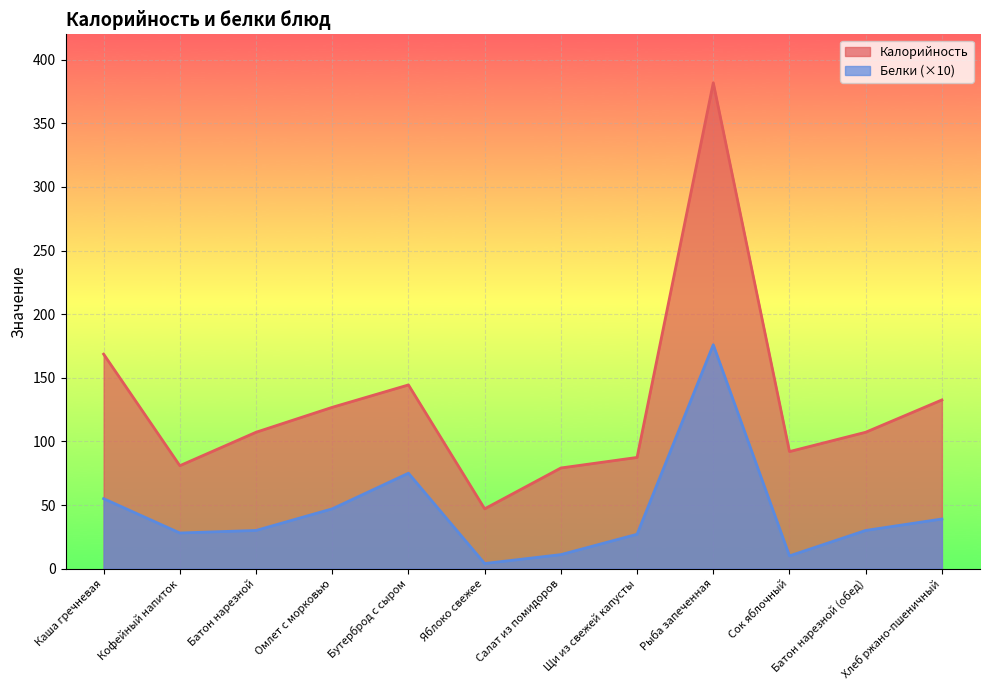

What is the difference between the second highest and minimum values in the Калорийность series?

121.6